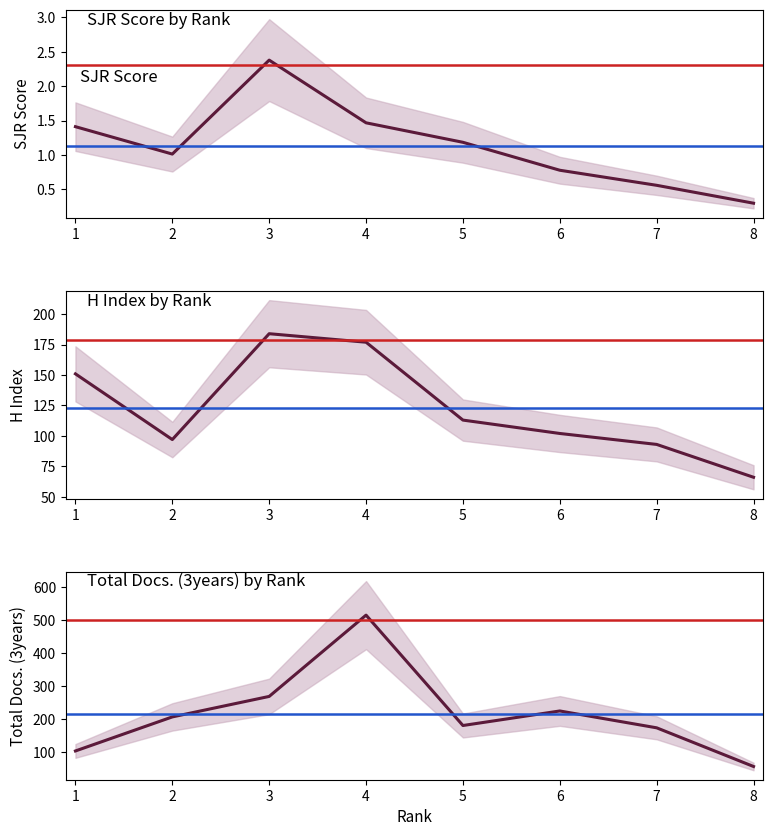

What is the value of the H index point at the 6th from the left?

102.0